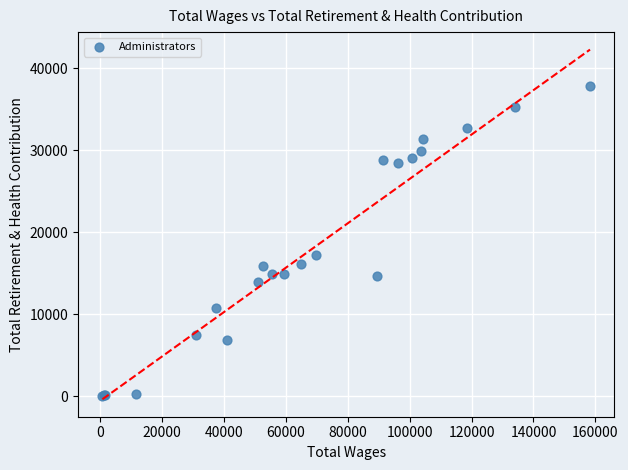

What Y value in the scatter plot is closest to 18925?

17245